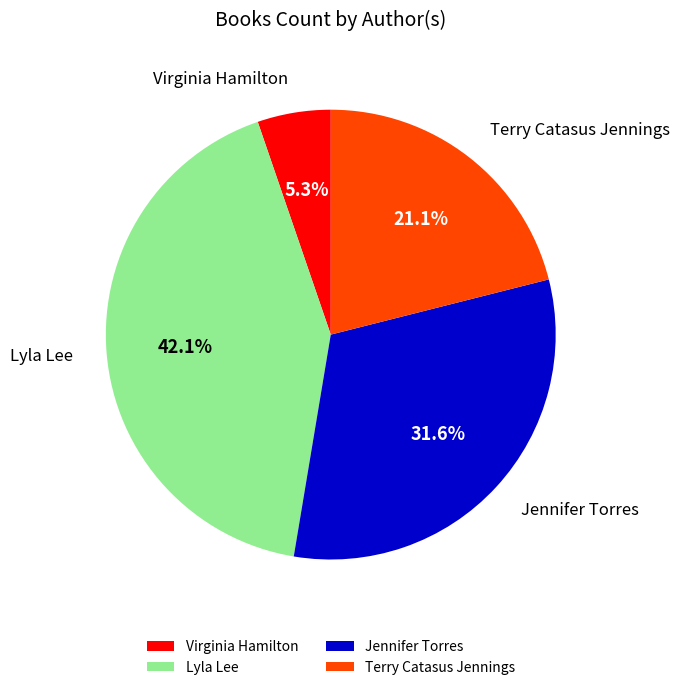

To the nearest percent, what is the difference between the largest and smallest slice percentages?

37%